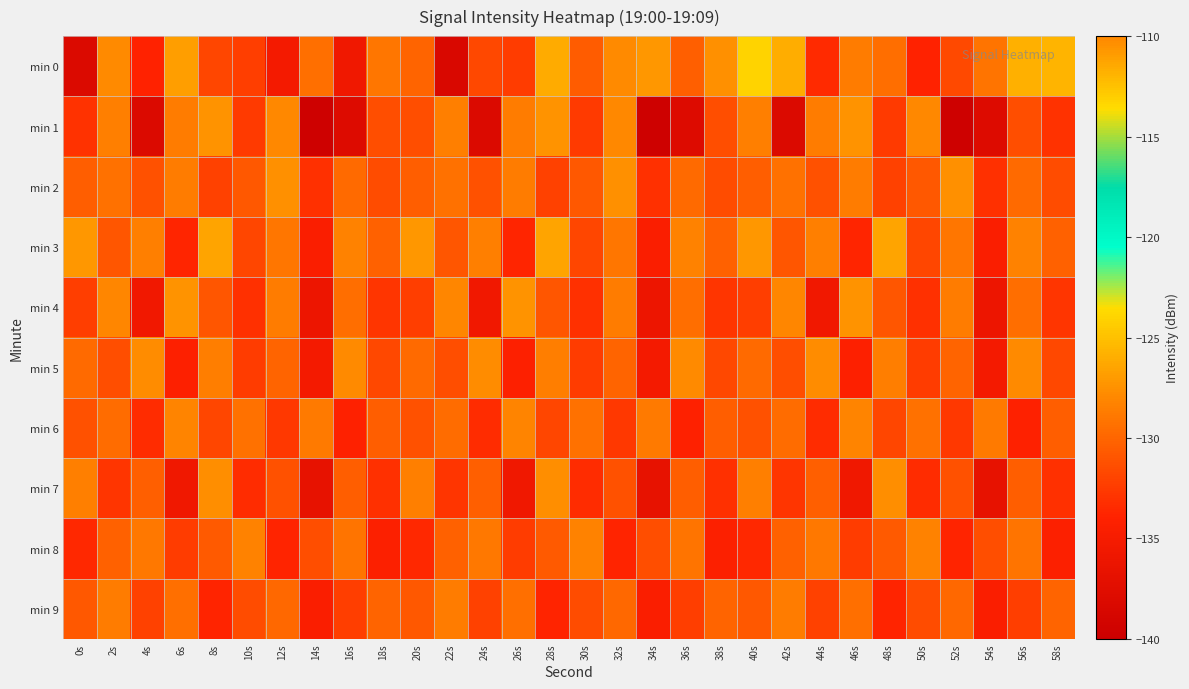

Which has a higher value, 18s or 14s?

18s